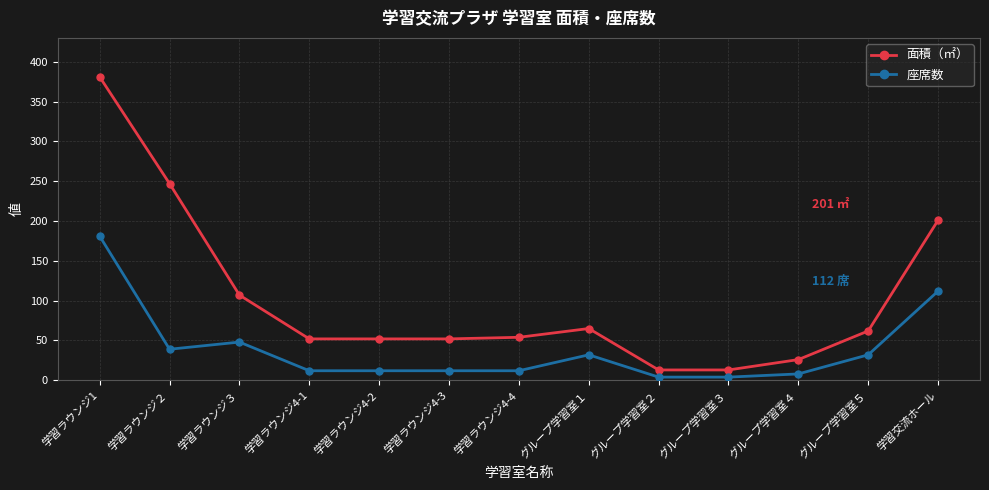

What is the label of the 3rd point from the left?

学習ラウンジ３